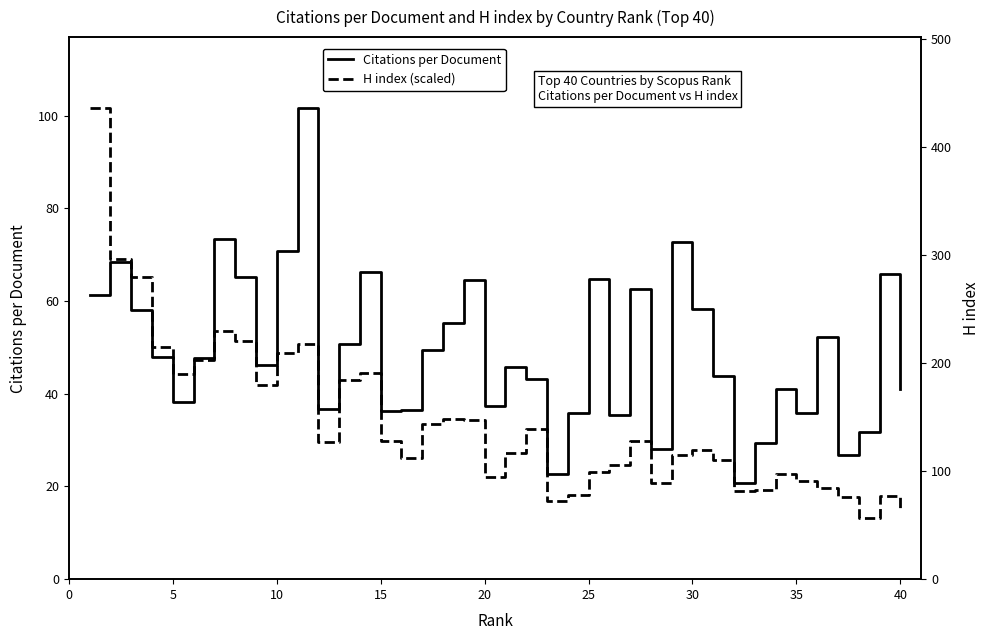

Reading left to right, extract all data points from this chart.

Citations per Document: 61.2	68.4	58.2	47.9	38.3	47.7	73.4	65.1	46.3	70.9	101.7	36.8	50.7	66.3	36.4	36.6	49.4	55.4	64.5	37.4	45.8	43.2	22.6	35.8	64.7	35.4	62.7	28.1	72.7	58.3	43.8	20.9	29.4	41.0	35.9	52.2	26.8	31.7	65.8	41.0
H index (scaled): 101.7	69.2	65.1	50.0	44.3	47.2	53.6	51.5	41.9	48.7	50.6	29.6	43.0	44.5	29.8	26.2	33.4	34.5	34.3	22.1	27.2	32.3	16.8	18.1	23.2	24.7	29.8	20.9	26.8	27.9	25.7	18.9	19.2	22.8	21.3	19.6	17.7	13.2	17.9	15.3